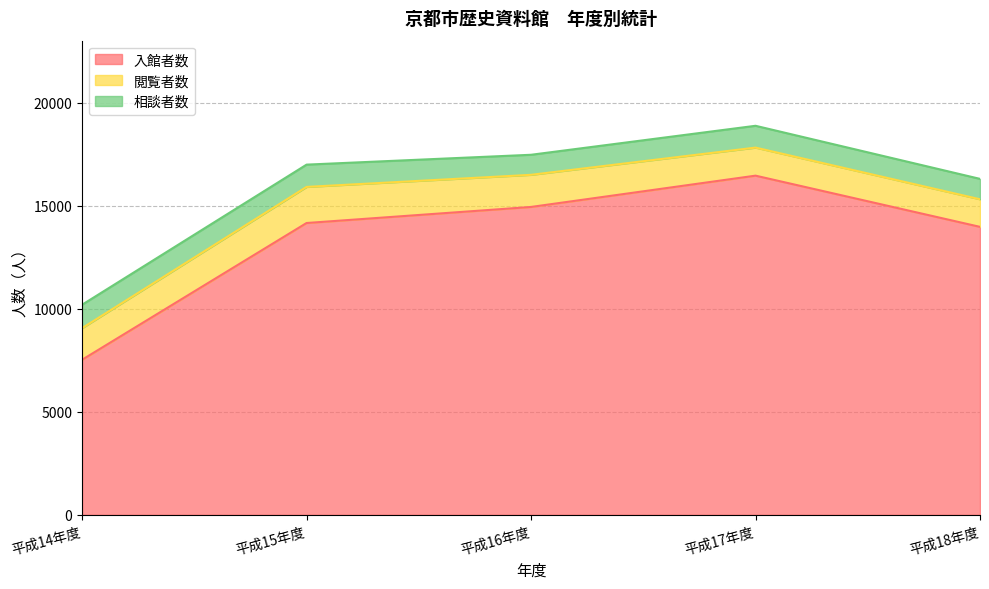

What is the value of the 閲覧者数 point at the 2nd from the left?

1751